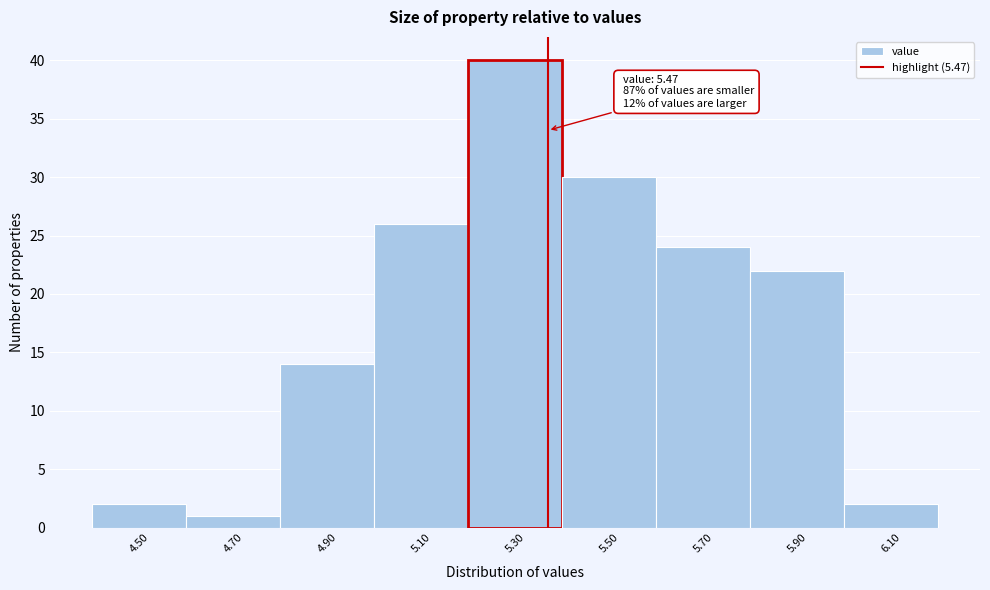

Reading left to right, list all the values displayed in this chart.

2	1	14	26	40	30	24	22	2